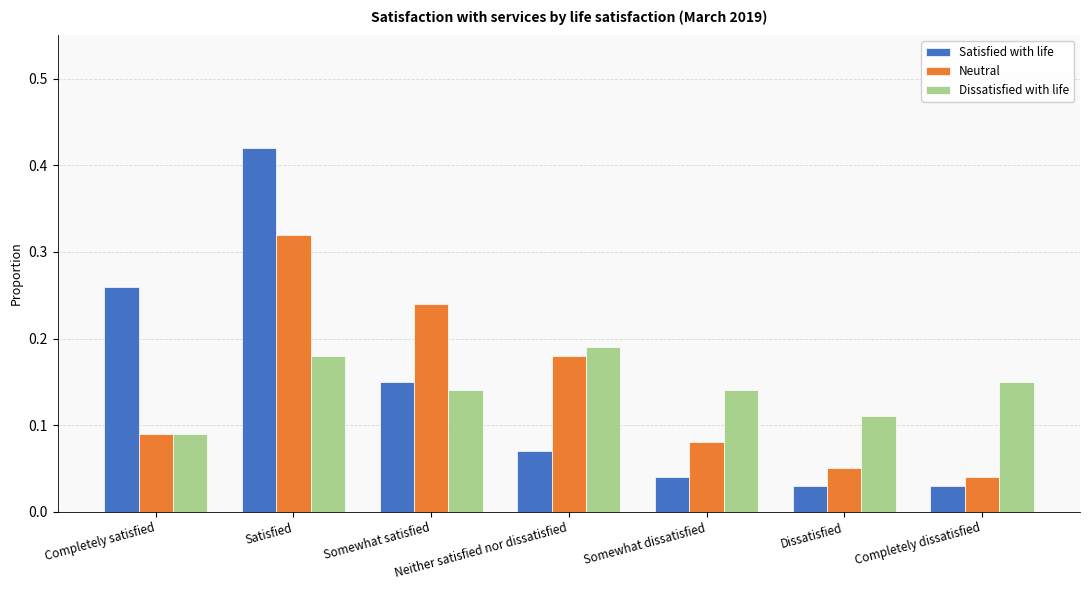

Between Satisfied and Dissatisfied, which series saw the biggest shift?

Satisfied with life